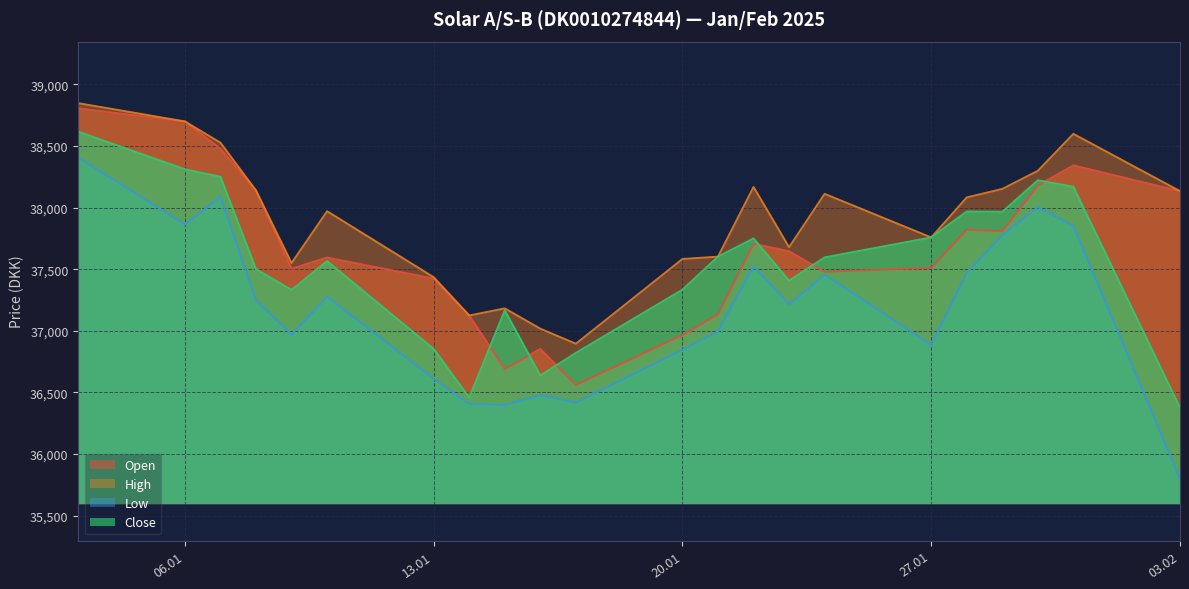

What is the sum of all High values?

833557